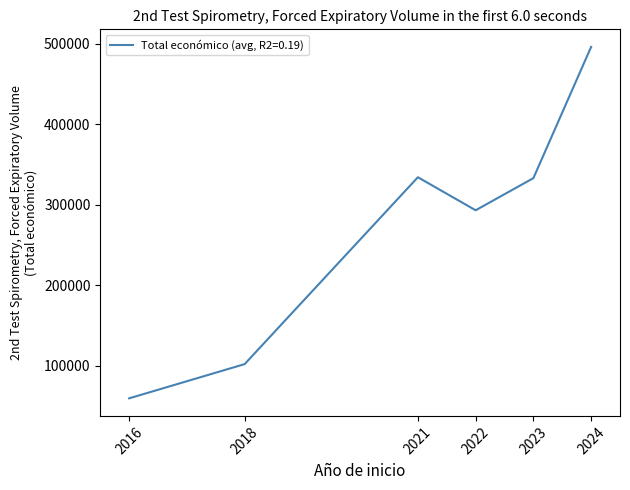

What is the difference between the maximum and second lowest values?

393821.3